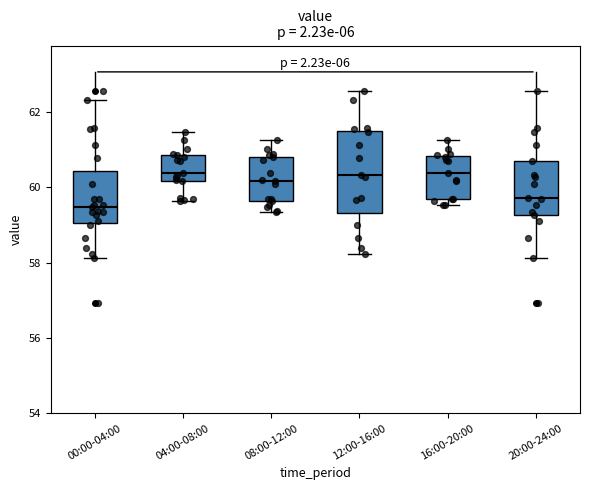

Reading left to right, read every box against the y-axis: the position of its median line, the range the box covers, and the ends of its whiskers. The values are not printed on the chart, so give them approximately, as read against the axis.

00:00-04:00: median 59.4, box 59.0 to 60.4, whiskers 58.2 to 62.4
04:00-08:00: median 60.4, box 60.2 to 60.8, whiskers 59.6 to 61.4
08:00-12:00: median 60.2, box 59.6 to 60.8, whiskers 59.4 to 61.2
12:00-16:00: median 60.4, box 59.4 to 61.6, whiskers 58.2 to 62.6
16:00-20:00: median 60.4, box 59.6 to 60.8, whiskers 59.6 (just below the box's lower edge) to 61.2
20:00-24:00: median 59.8, box 59.2 to 60.8, whiskers 58.2 to 62.6